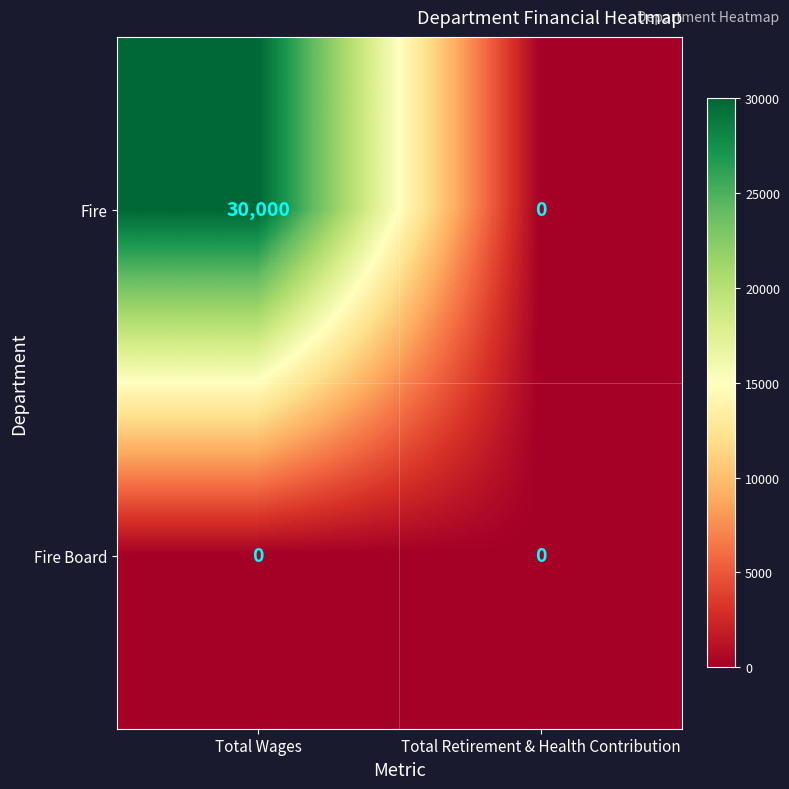

Count the number of categories in the chart.

2